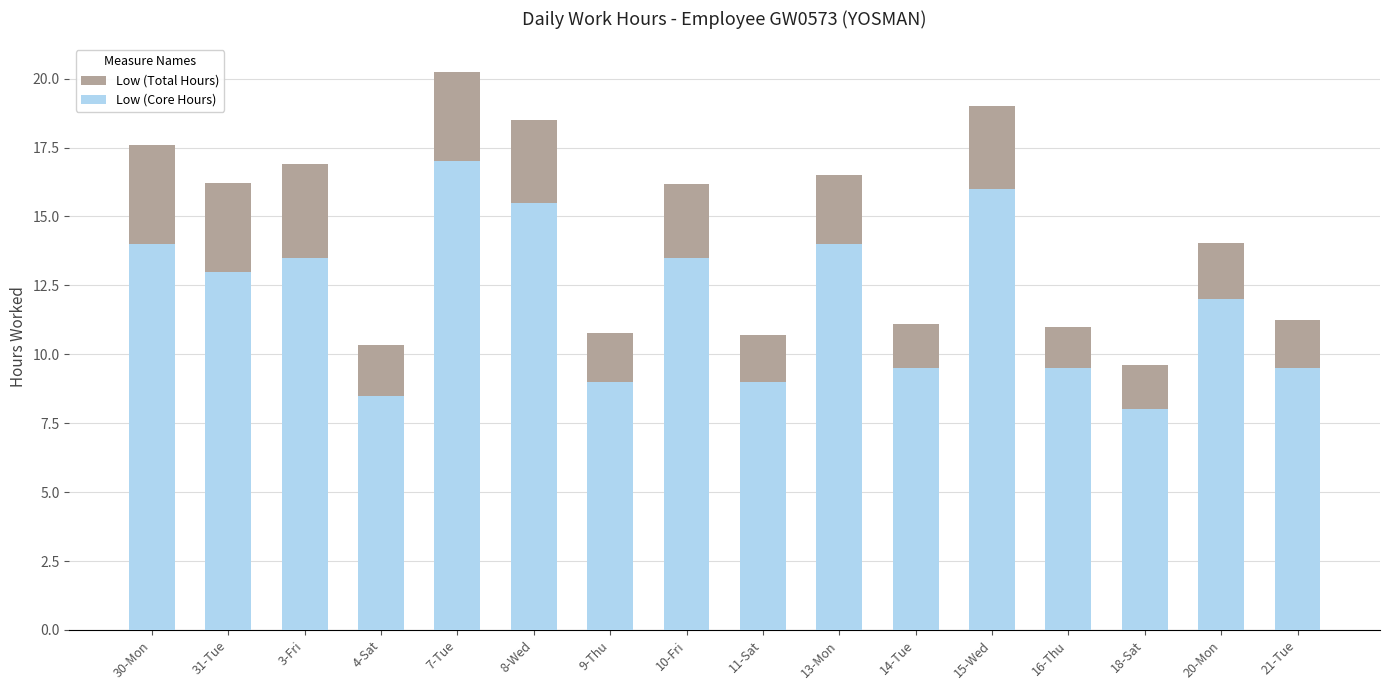

What is the approximate value of Low (Total Hours) at 14-Tue?

11.1